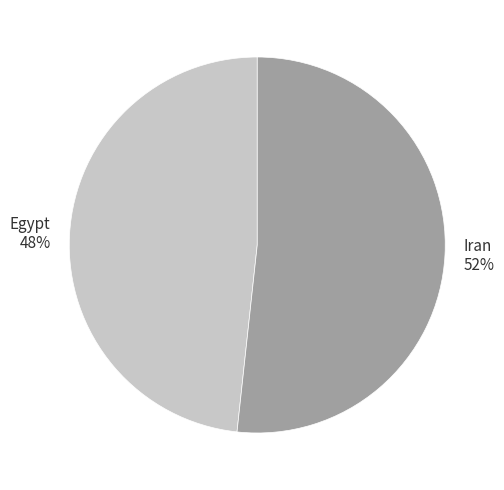

To the nearest percent, what portion does Egypt represent?

48%